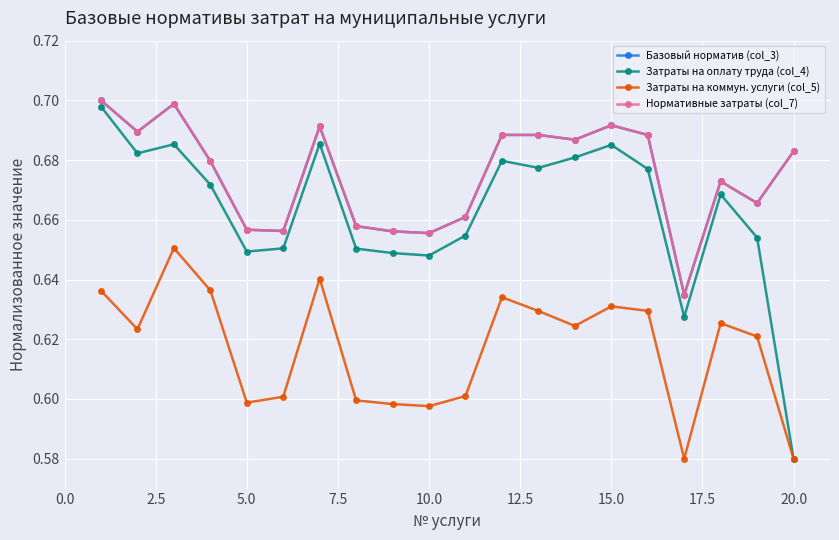

Is this an area chart (filled region under the line)?

No